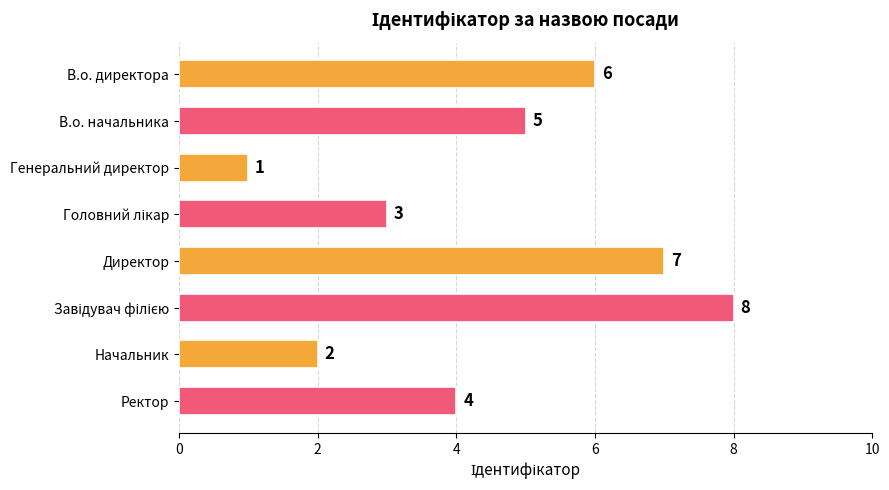

Between В.о. директора and В.о. начальника, which is larger?

В.о. директора